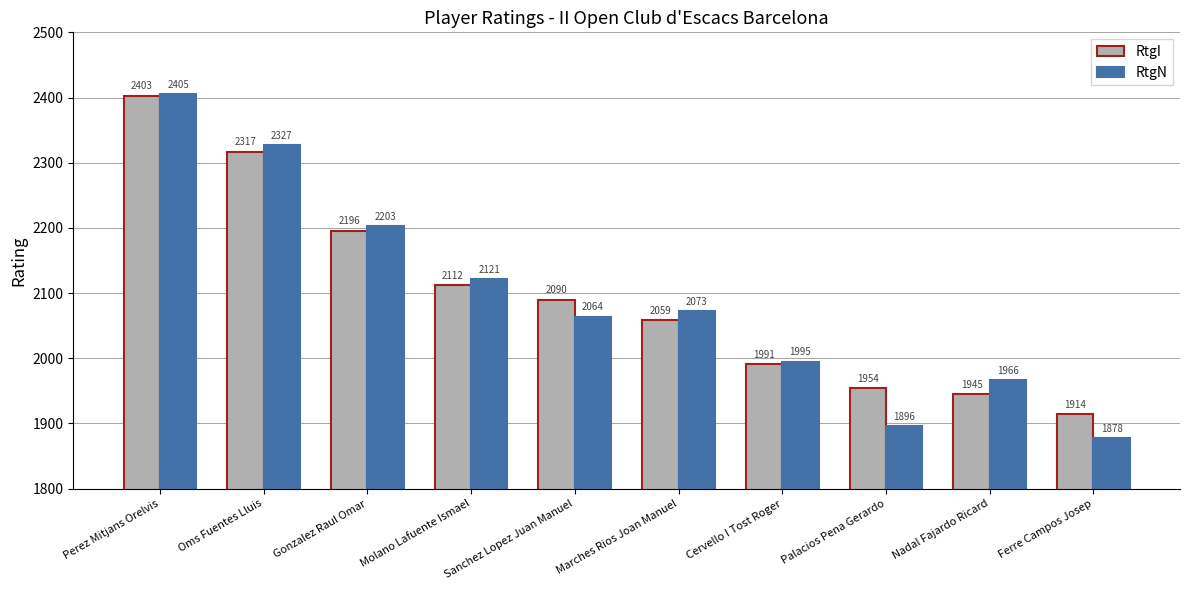

At Sanchez Lopez Juan Manuel, list the series in order from smallest to largest.

RtgN, RtgI